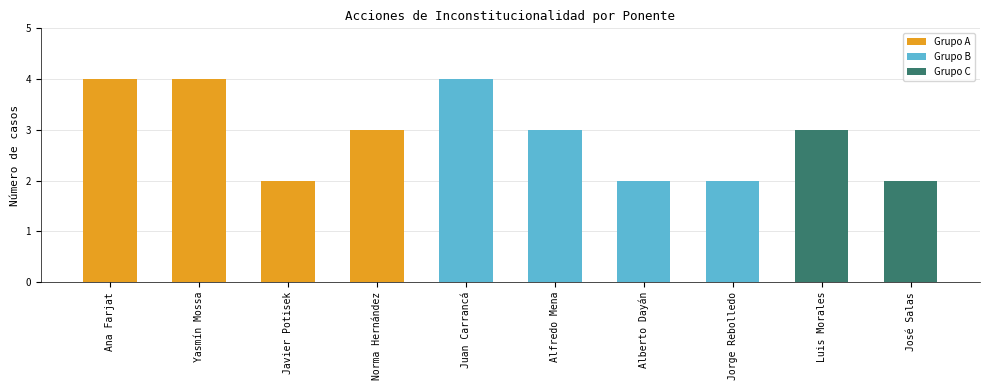

What is the maximum value shown in the chart?

4